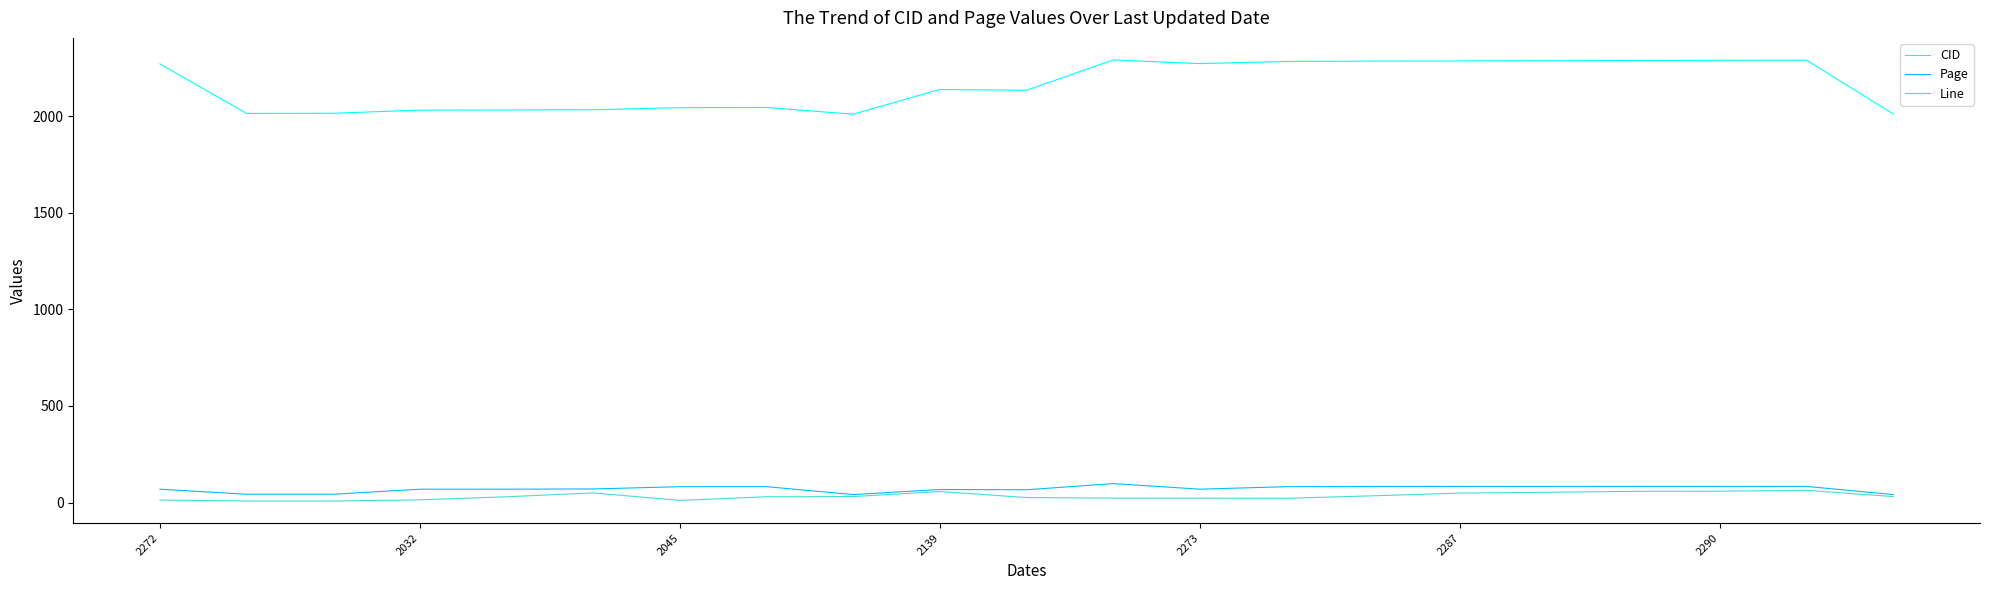

True or false: Page and CID cross at least once.

False